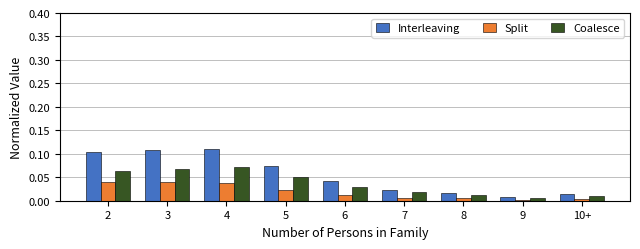

The value of Interleaving at 6 is 0.1. True or false?

False